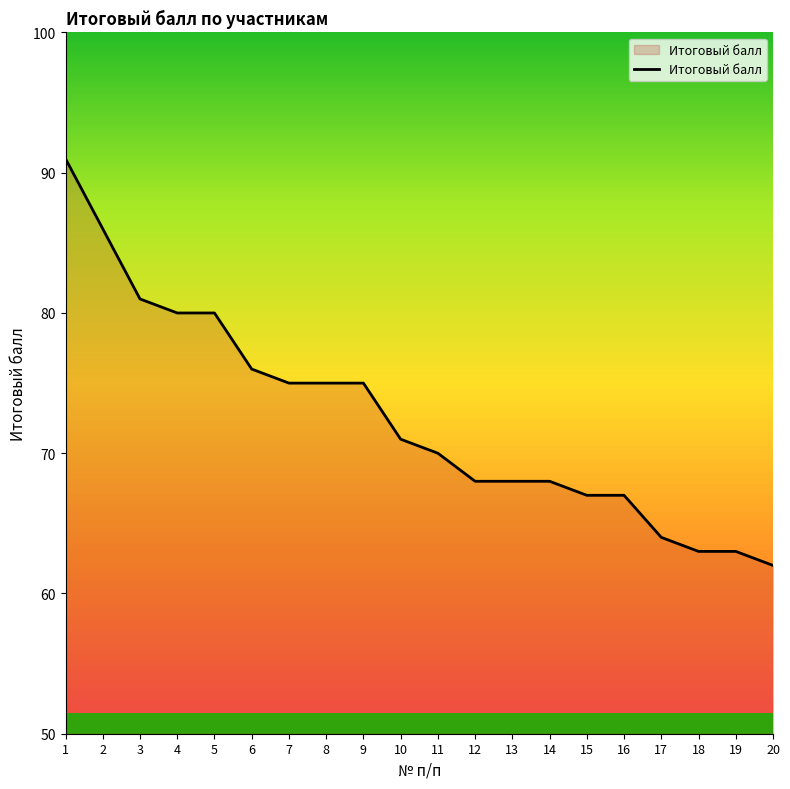

What is the difference between the second highest and minimum values?

24